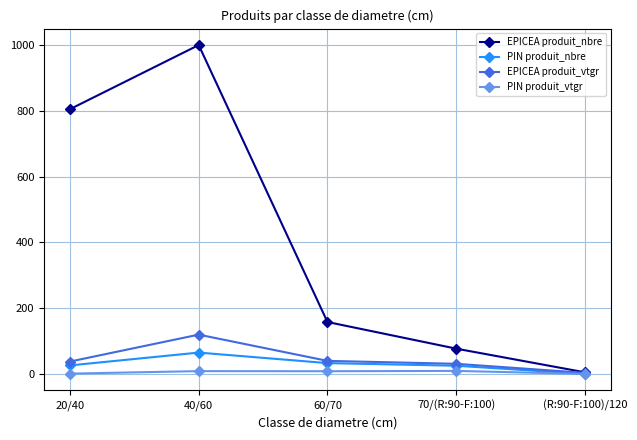

What is the label of the 1st point from the left?

20/40